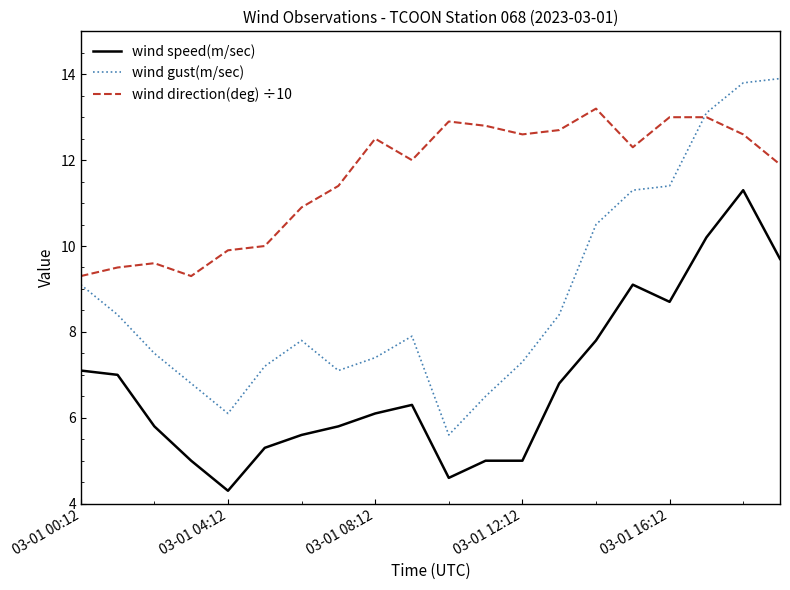

True or false: wind gust(m/sec) and wind speed(m/sec) cross at least once.

False